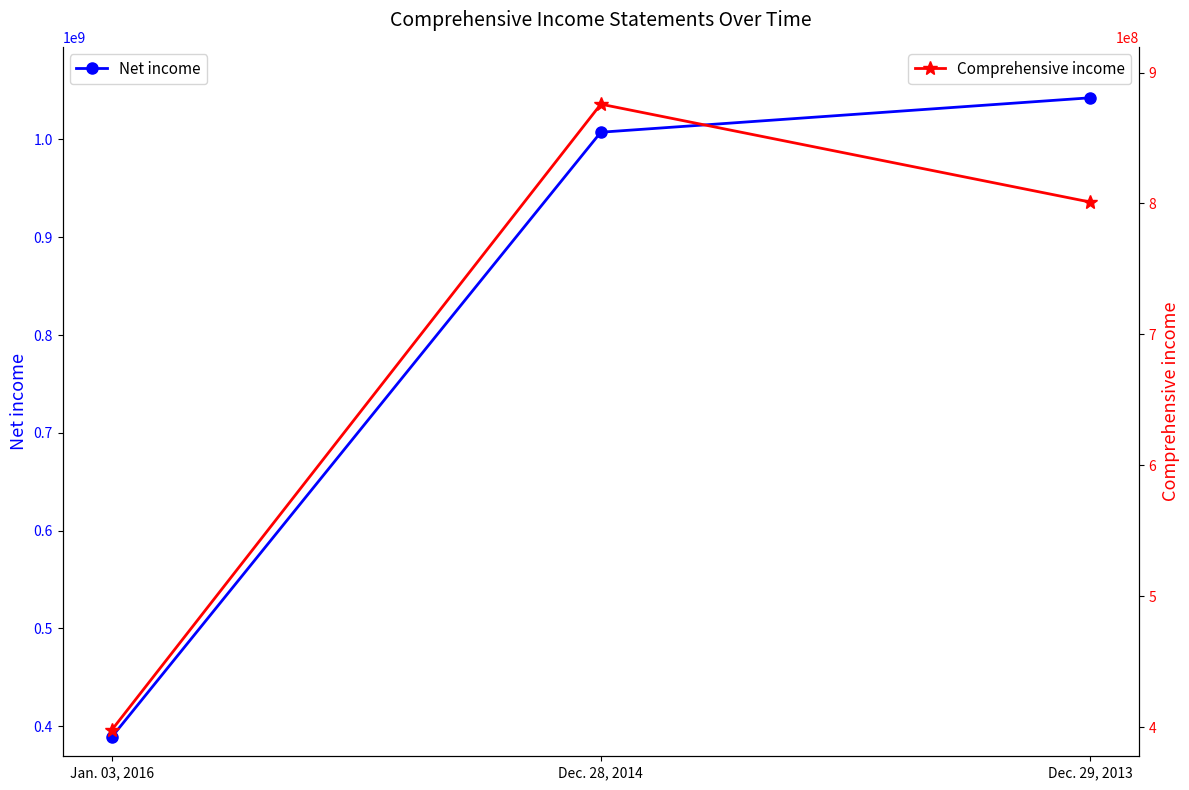

What is the lowest value of the Net income series?

388478000